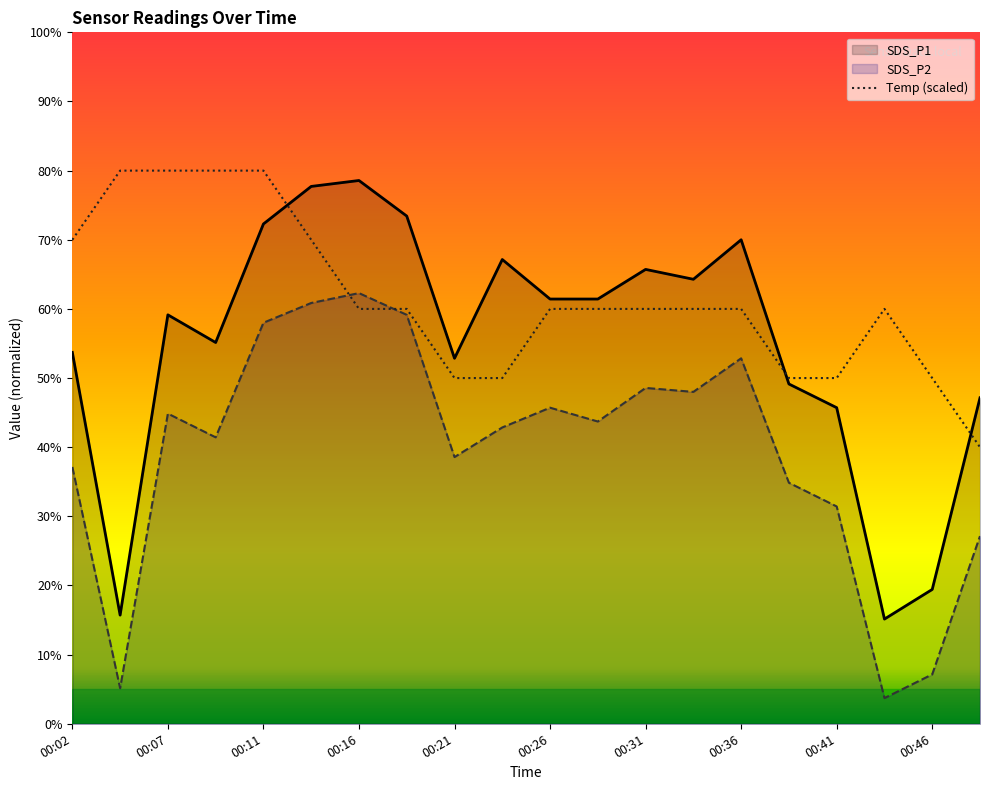

Rank the series at 00:19 from lowest to highest value.

SDS_P2, Temp, SDS_P1